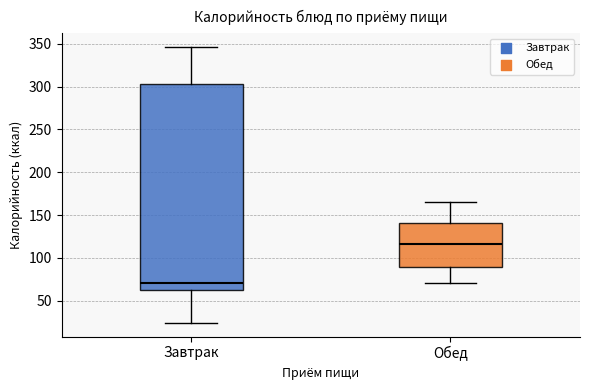

Reading left to right, read every box against the y-axis: the position of its median line, the range the box covers, and the ends of its whiskers. The values are not printed on the chart, so give them approximately, as read against the axis.

Завтрак: median 70, box 65 to 305, whiskers 25 to 345
Обед: median 115, box 90 to 140, whiskers 70 to 165